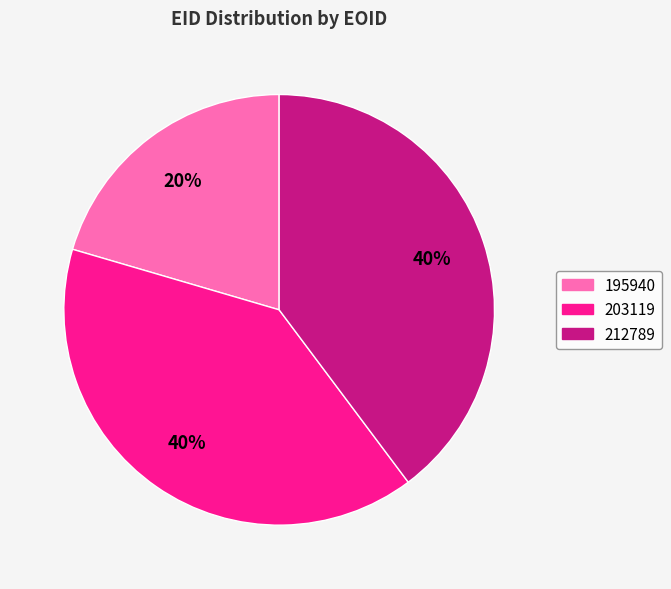

Which slice is the smallest?

195940